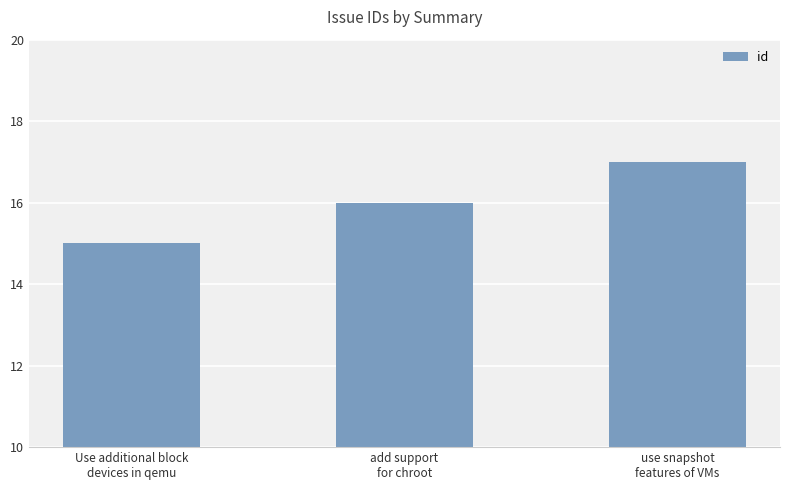

At which category does the chart reach its peak across all series?

use snapshot
features of VMs